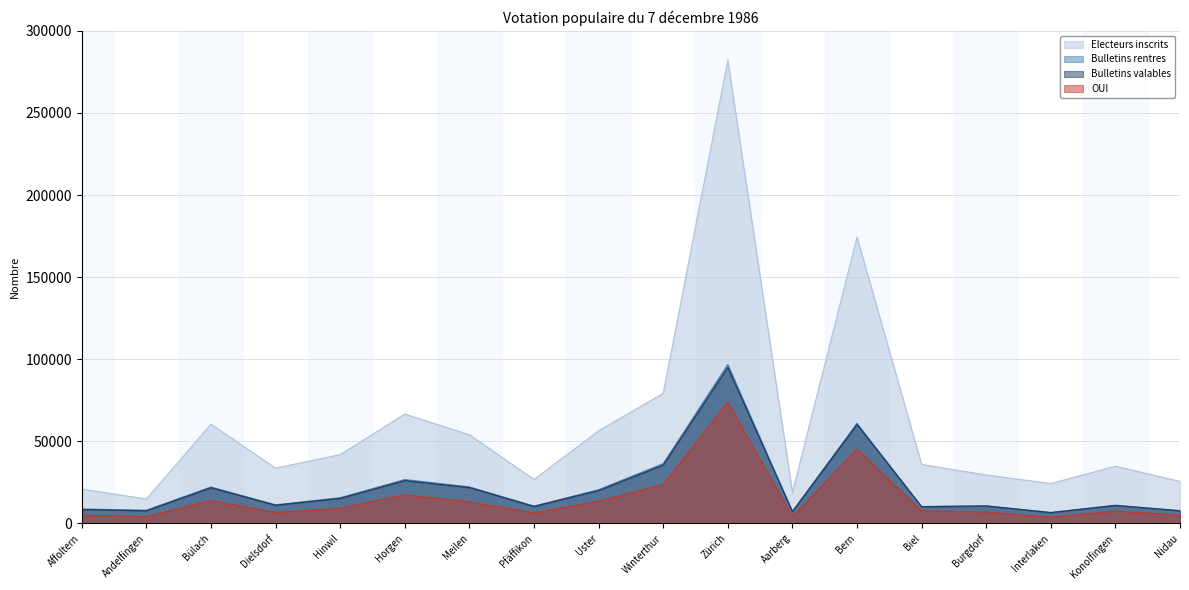

What is the sum of all Bulletins rentres values?

394348